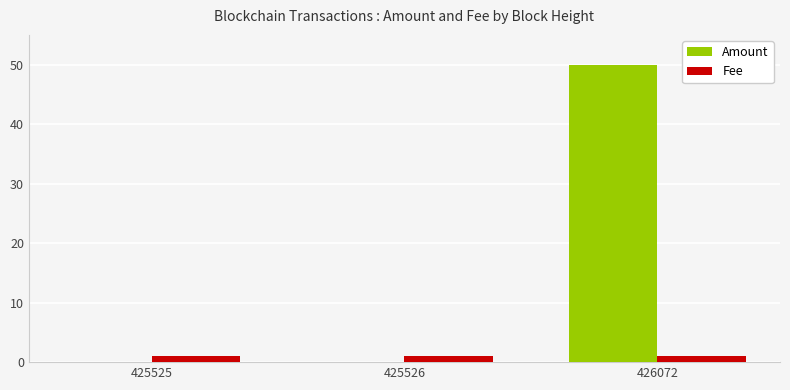

The Amount series shows 30.3 at 425526. True or false?

False